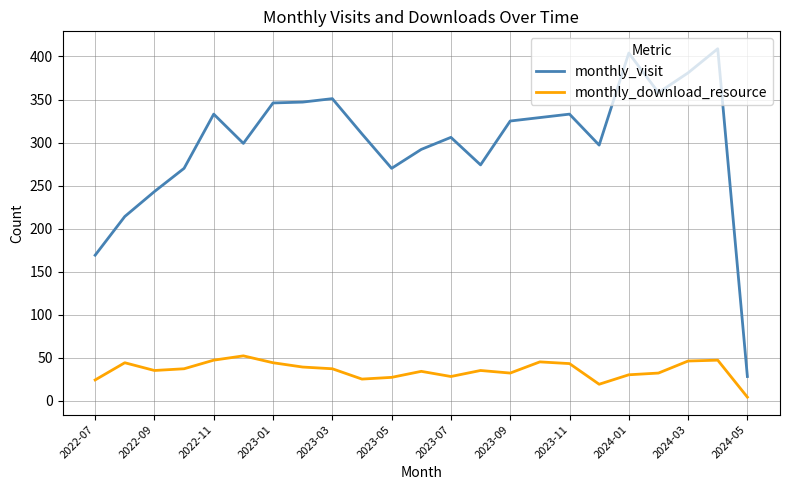

List the series in order of their overall mean, lowest first.

monthly_download_resource, monthly_visit